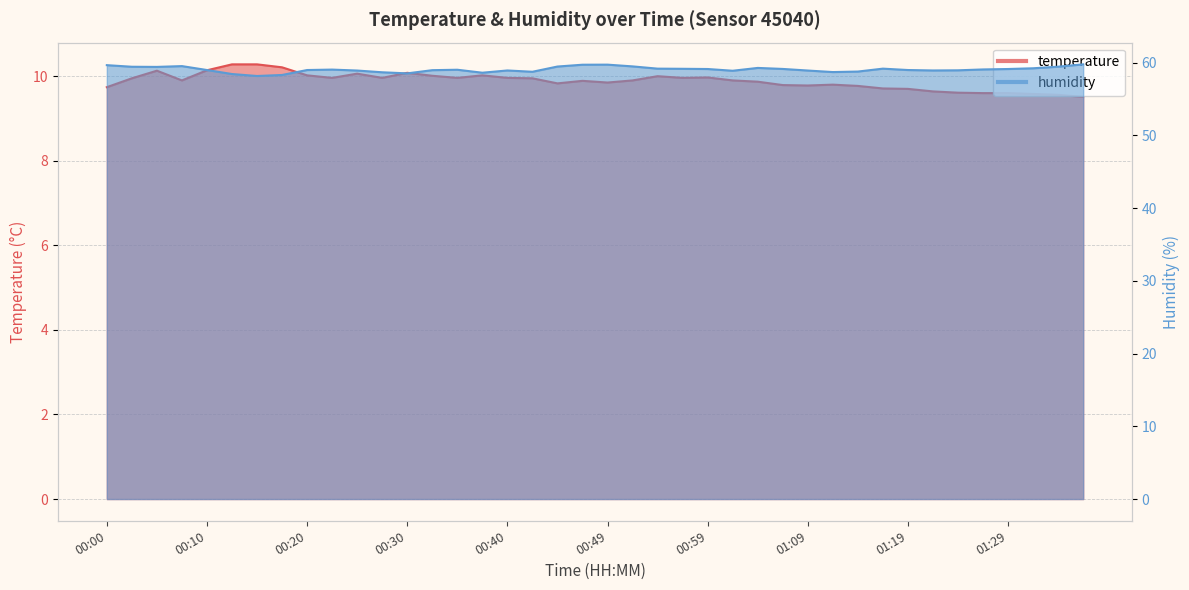

What is the total value across all series at 00:37?

68.7